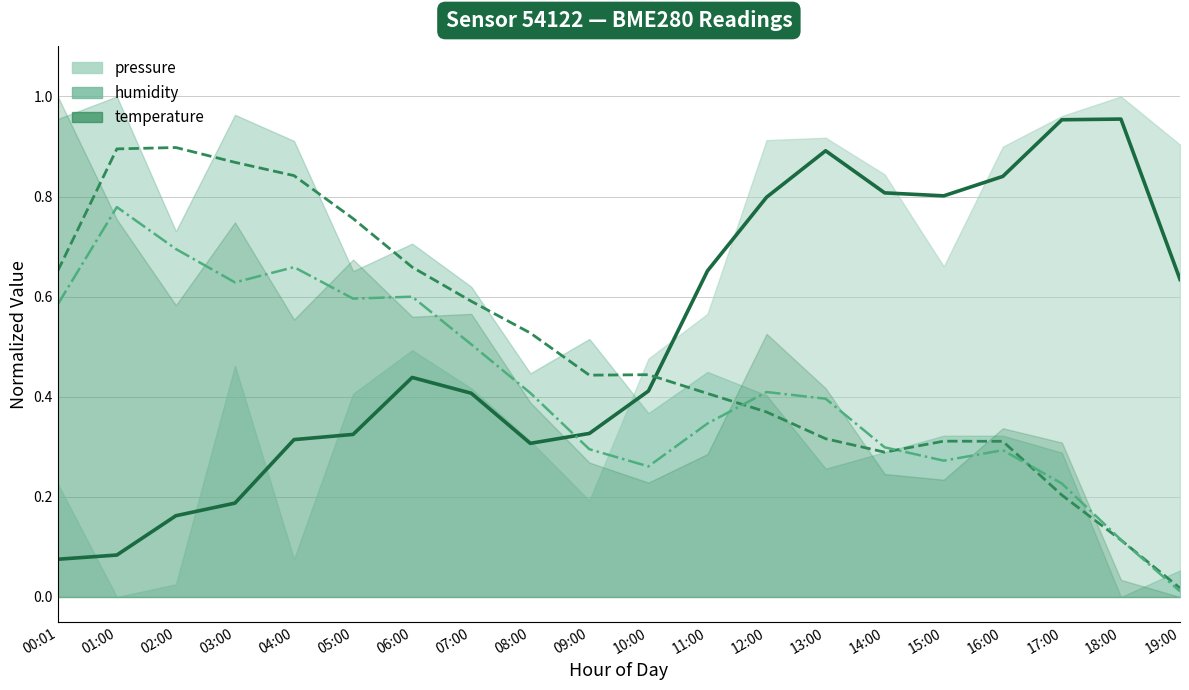

What is the sum of the pressure (line) values at 10:00 and 03:00?

0.6